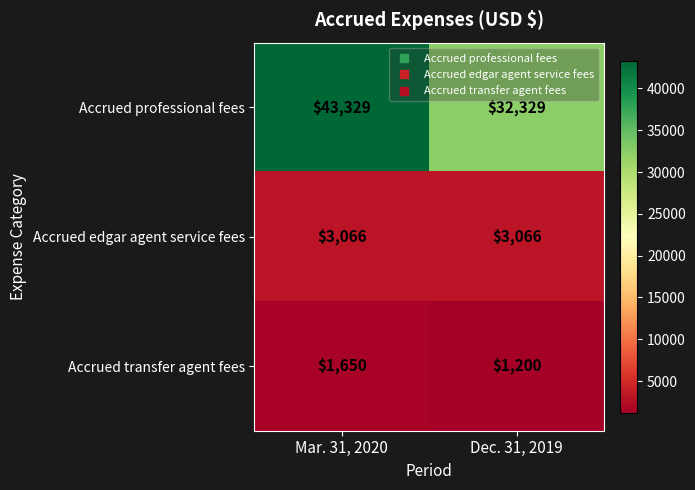

How many series are shown in this chart?

3